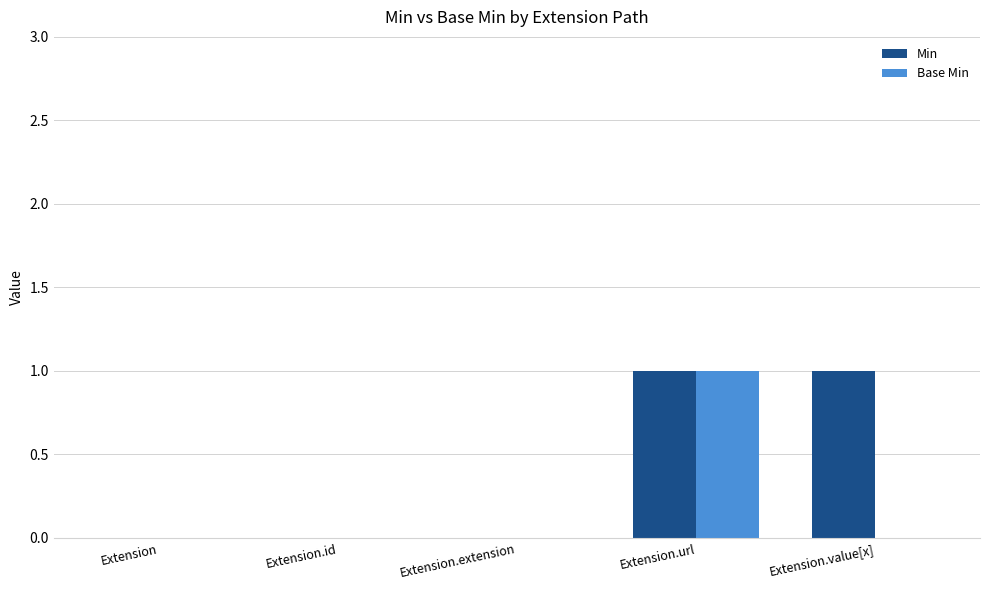

Which series changed the most between Extension.extension and Extension.value[x]?

Min